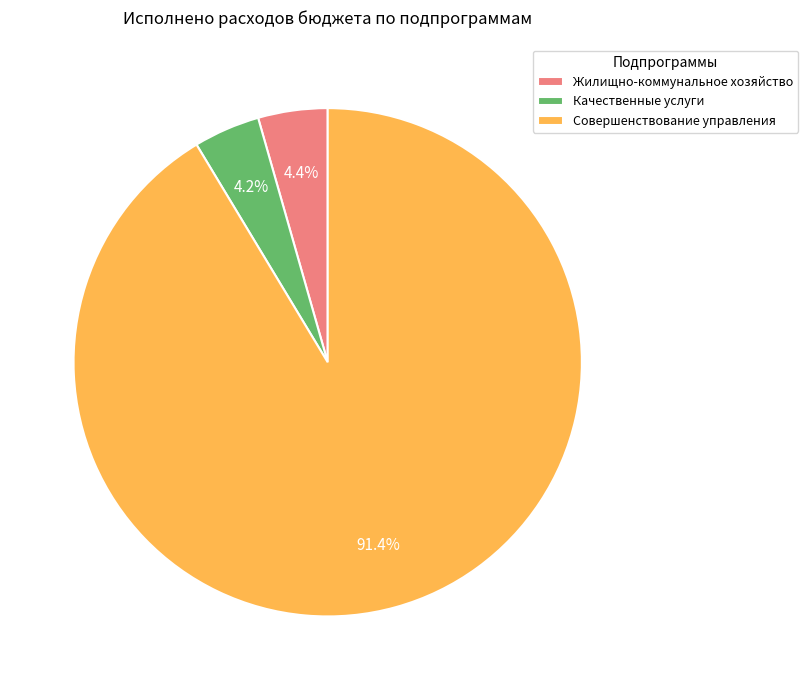

Which category has the biggest portion of the pie?

Совершенствование управления